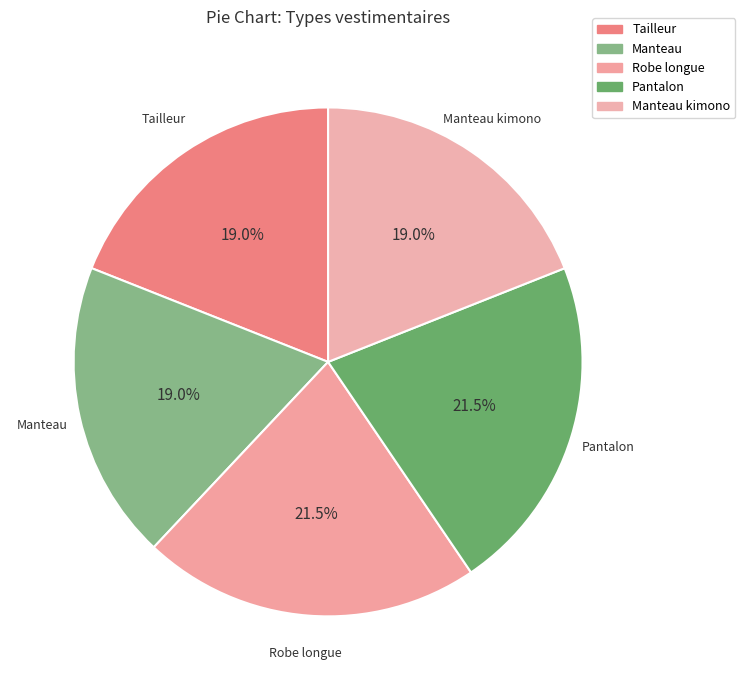

Rank the categories by value from lowest to highest.

Tailleur, Manteau, Manteau kimono, Robe longue, Pantalon